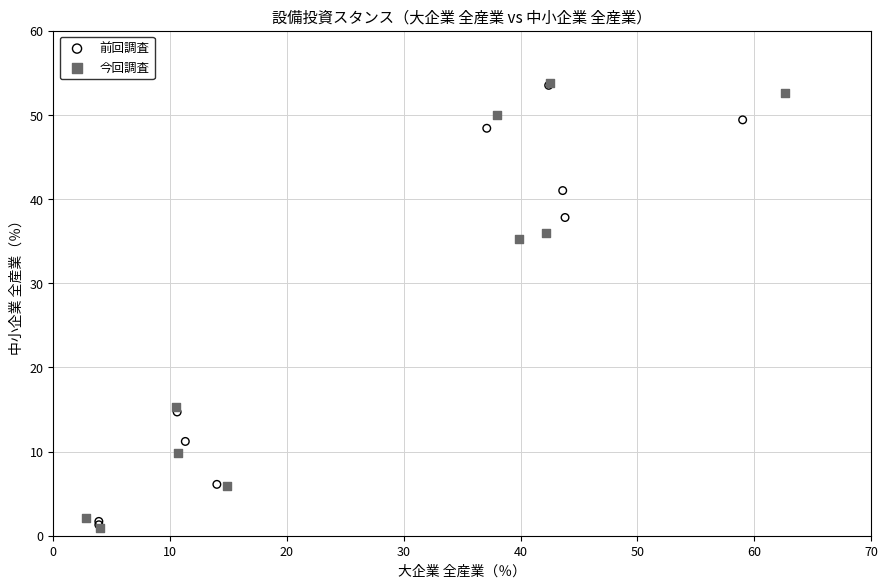

Which series has the largest Y range (max minus min)?

今回調査